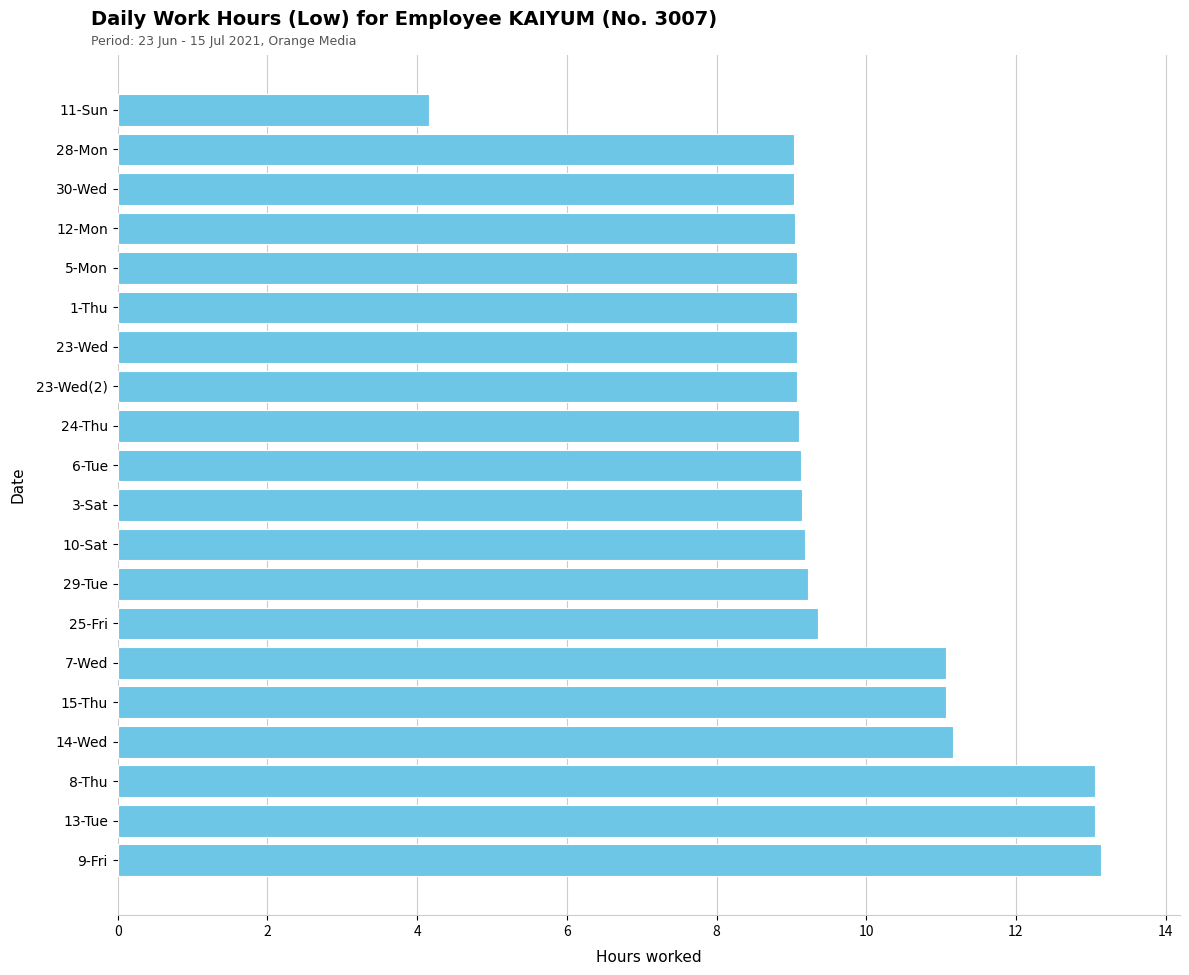

What value does the data have at 5-Mon?

9.1